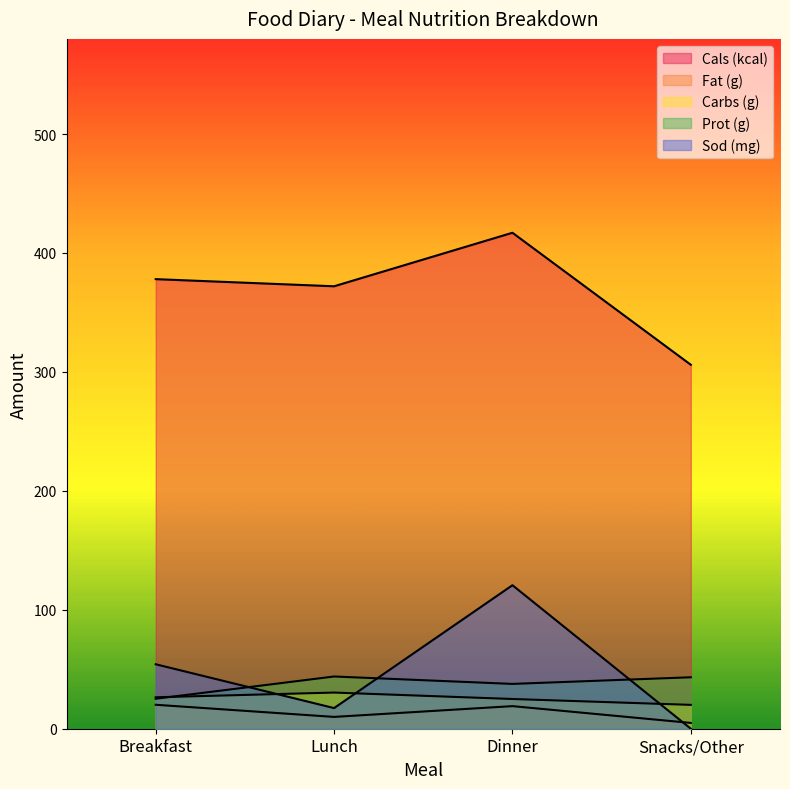

At how many categories does at least one series exceed 222?

4